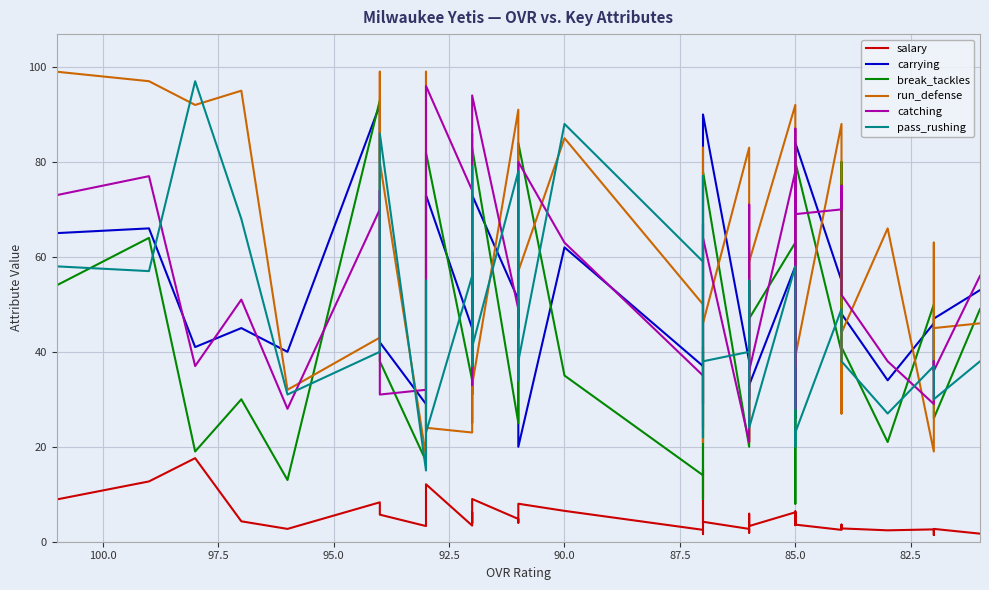

What are all the series names shown in the legend?

salary, carrying, break_tackles, run_defense, catching, pass_rushing